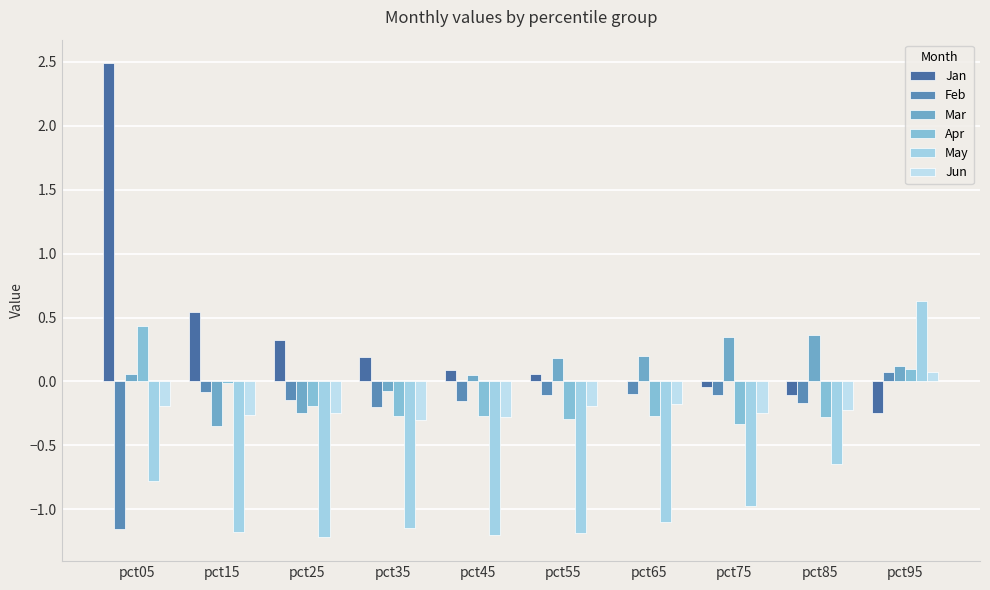

What value does the Mar series have at pct55?

0.2